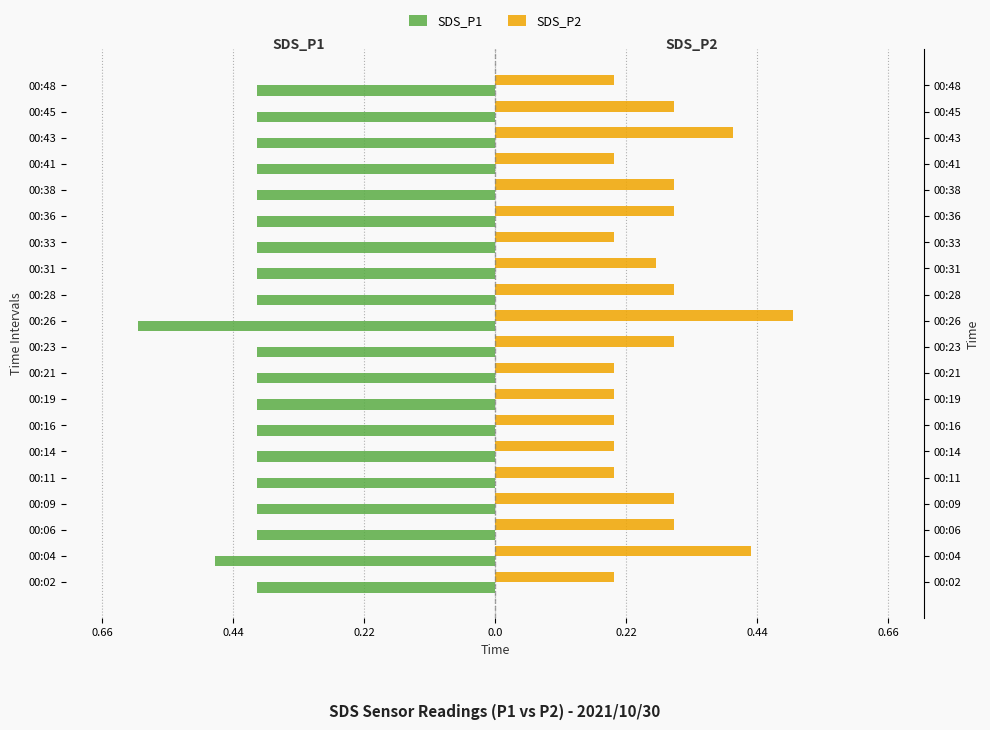

What is the value of the SDS_P2 bar at the 15th from the left?

0.3